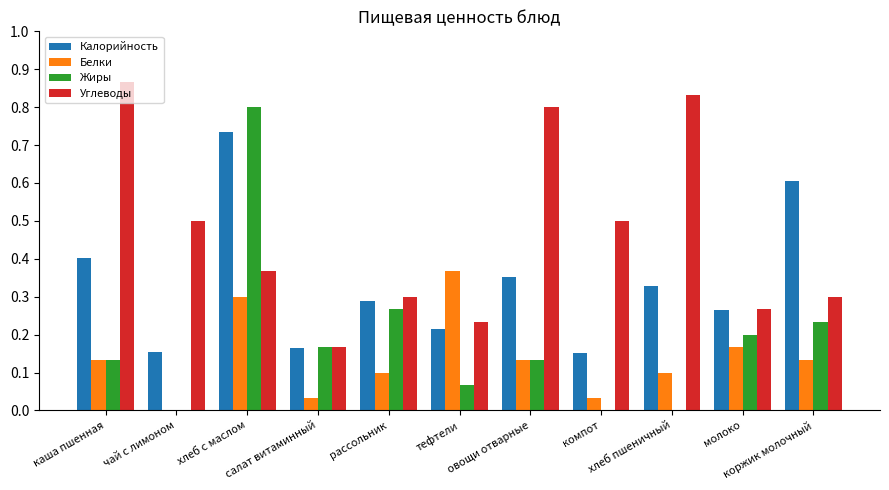

Which series has the largest total across all categories?

Углеводы